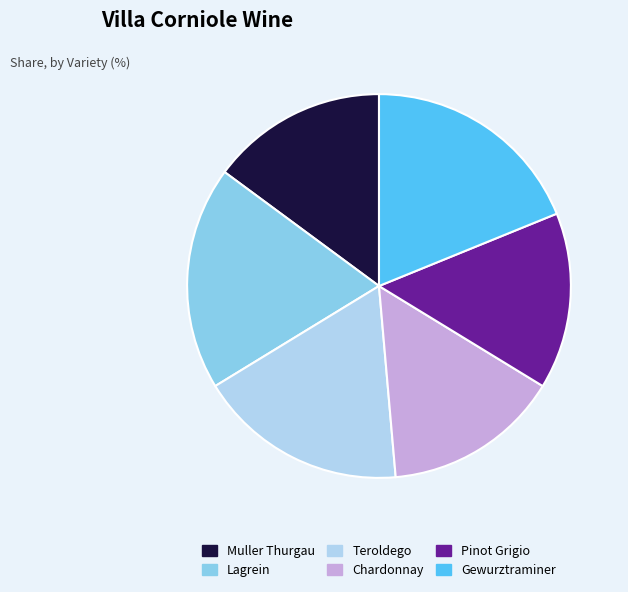

Is the sum of Chardonnay and Pinot Grigio greater than half?

No